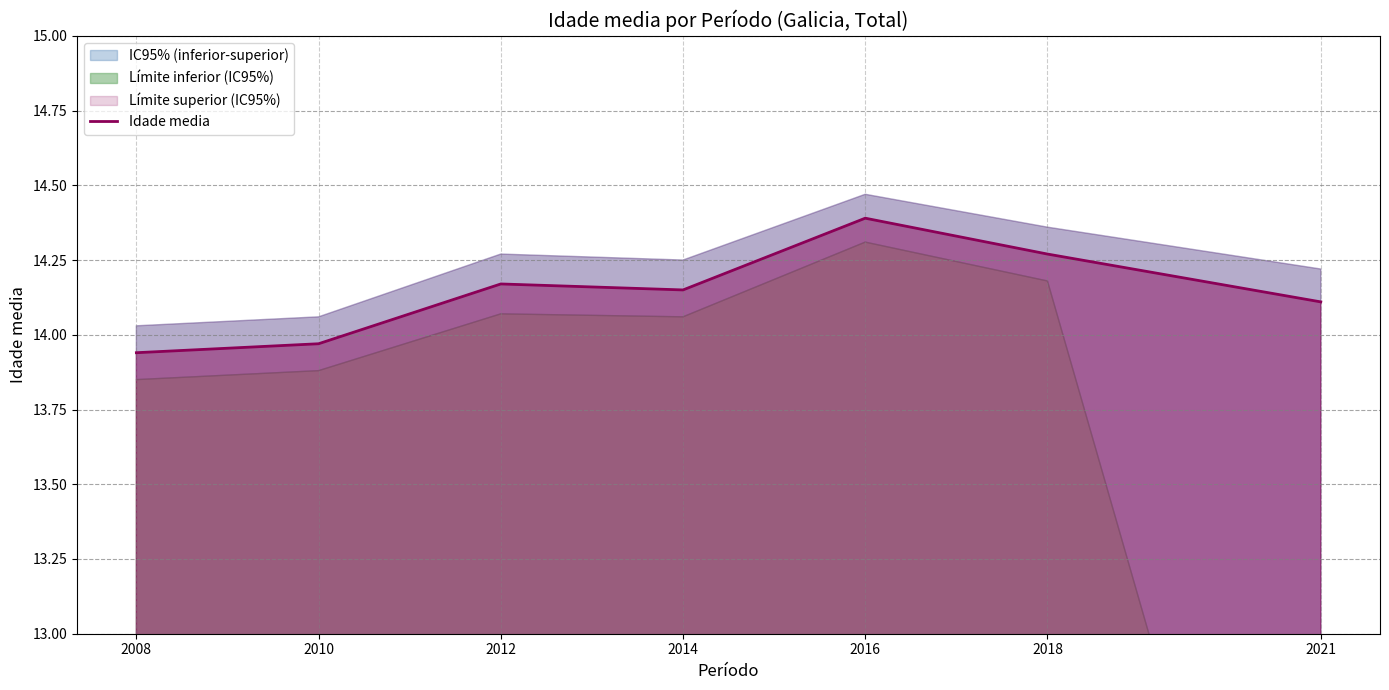

How many points are higher than both their immediate neighbors (excluding endpoints)?

2